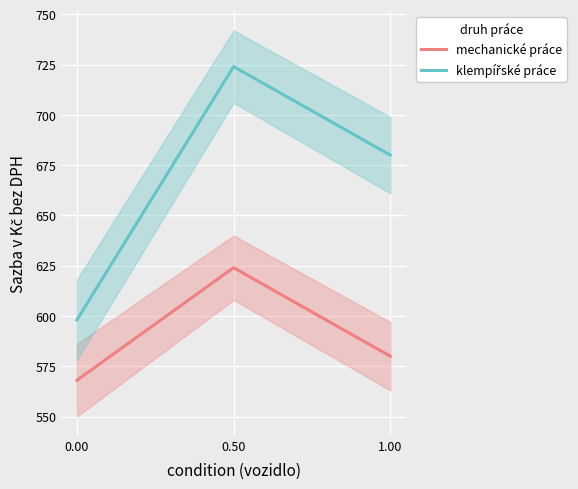

Which category has the highest value in the klempířské práce series?

0.50